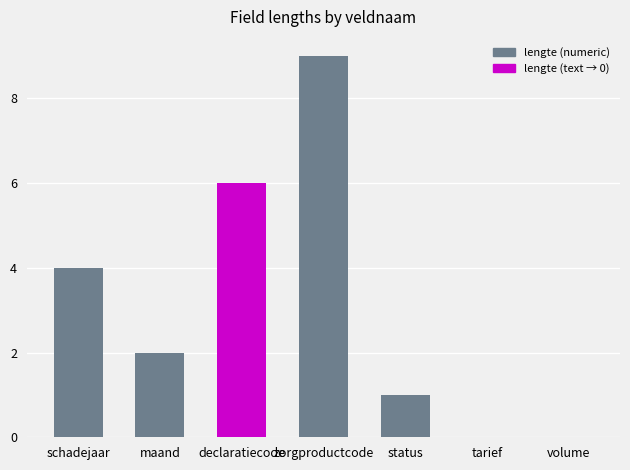

Count the number of categories in the chart.

7